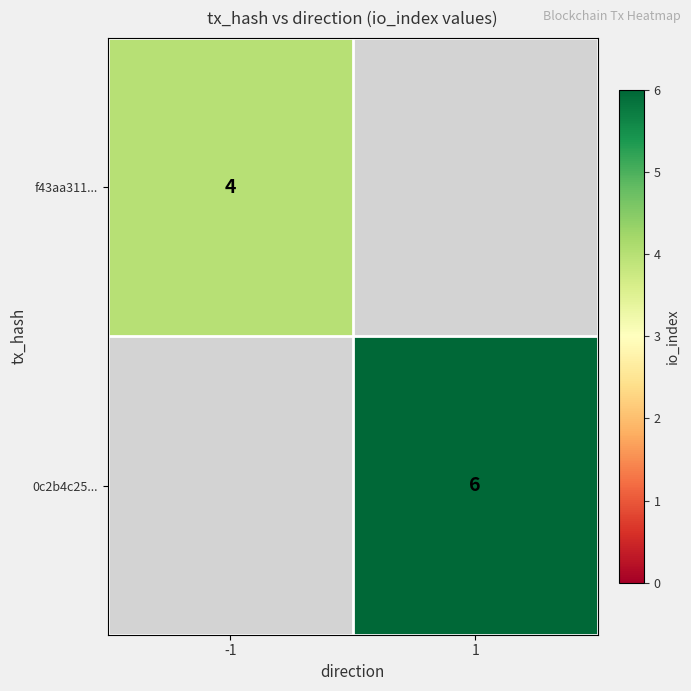

Which category has the lowest value across all series?

-1